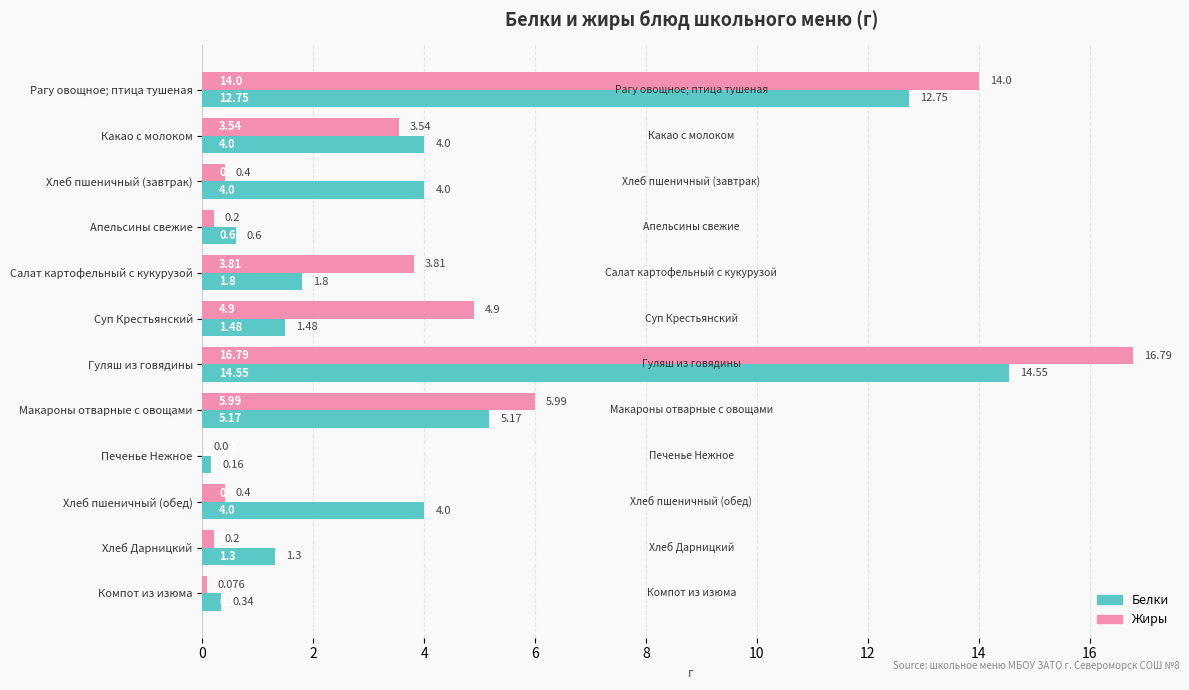

Which series has the largest total across all categories?

Жиры